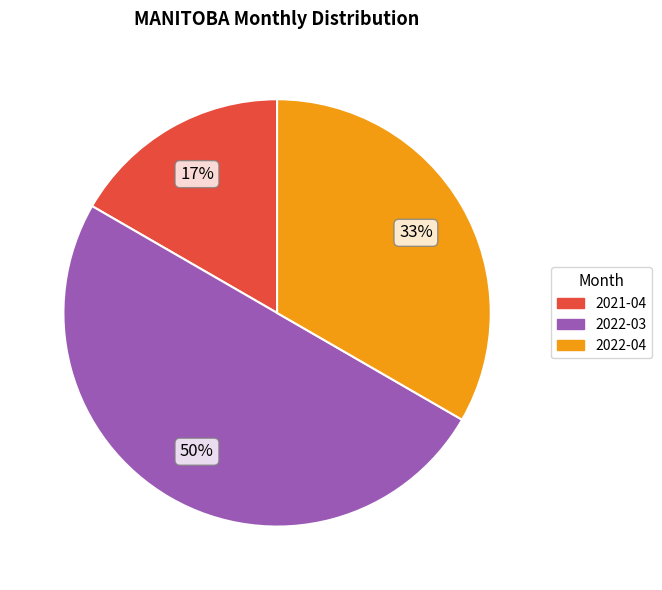

To the nearest percent, what is the average slice percentage?

33%